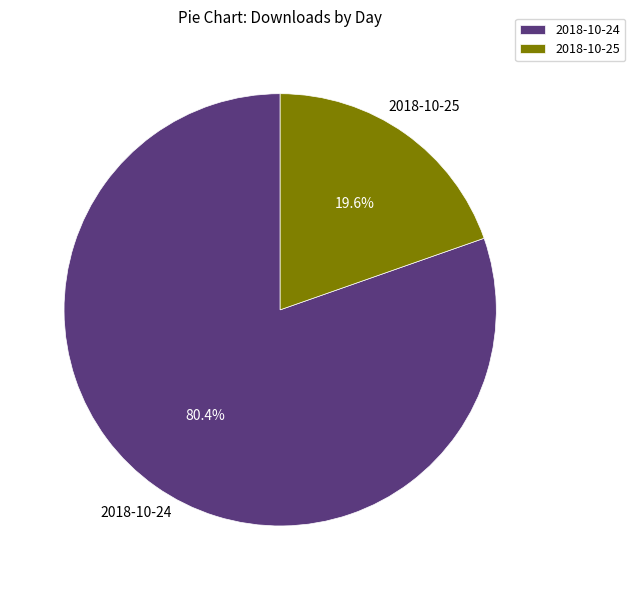

Which has a higher value, 2018-10-24 or 2018-10-25?

2018-10-24